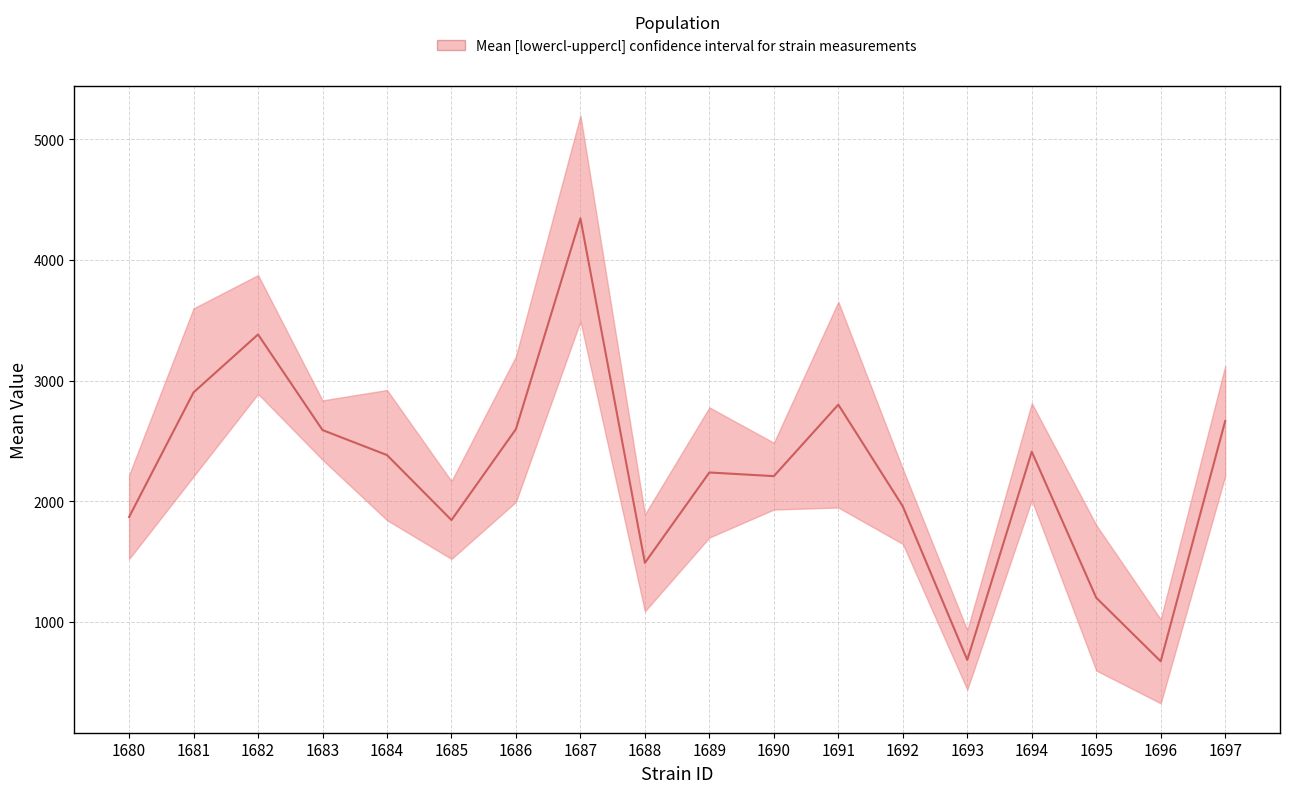

Is this an area chart (filled region under the line)?

No